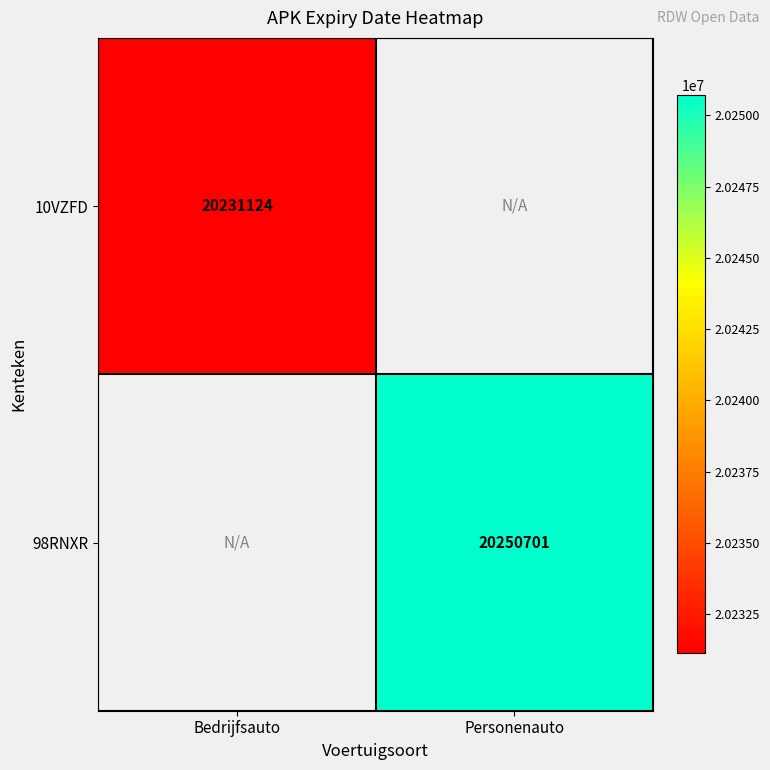

Is it true that 98RNXR equals 20250701 at Personenauto?

True